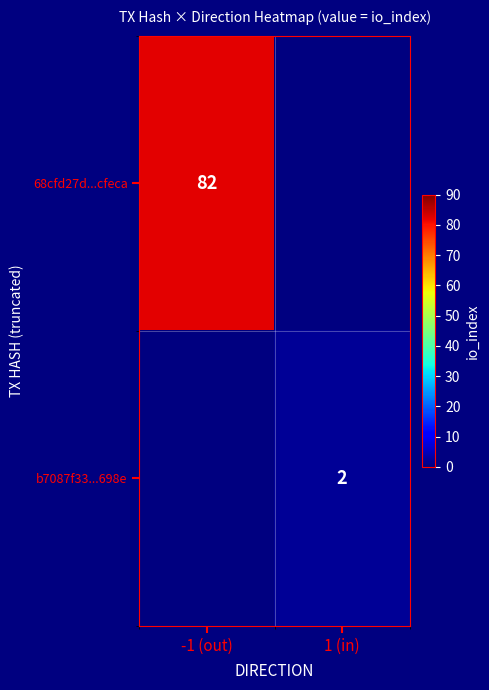

Is the value of b7087f33...698e at 1 (in) greater than the value of 68cfd27d...cfeca at -1 (out)?

No